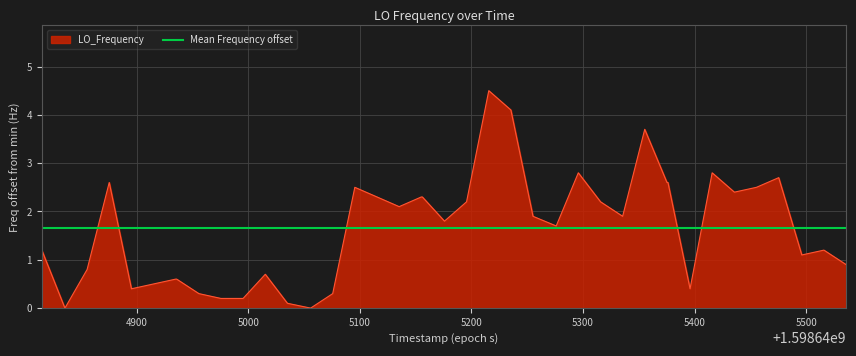

What is the highest value of the LO_Frequency series?

4.5